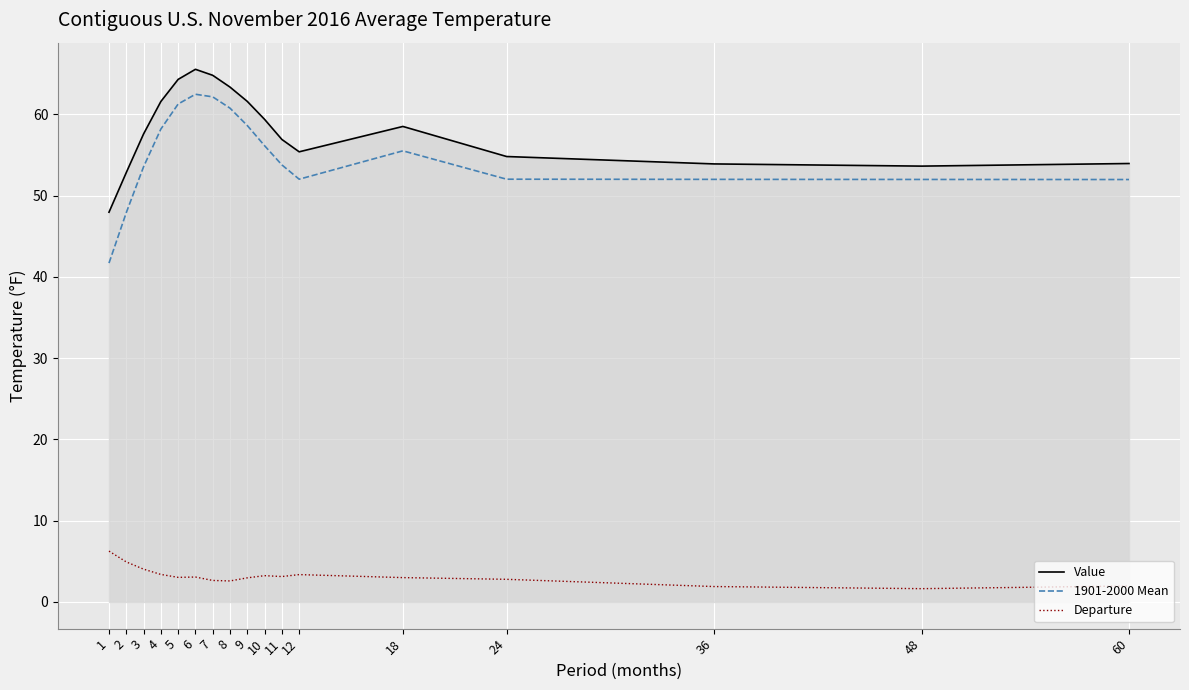

How many lines are shown in the chart?

3